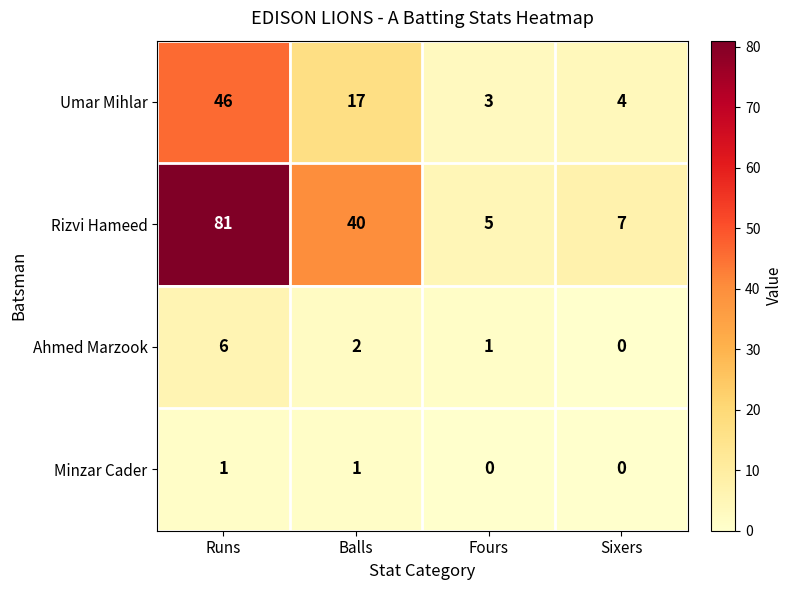

Is it true that Minzar Cader equals -1 at Sixers?

False